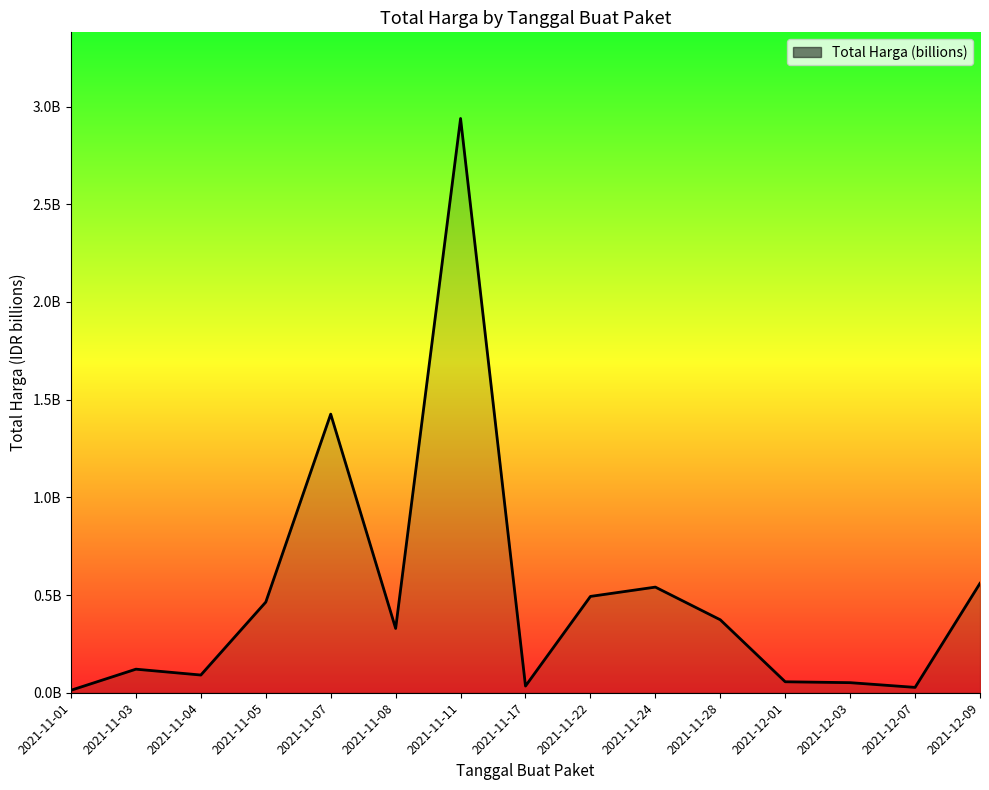

What is the value of the 2nd point from the left?

0.1